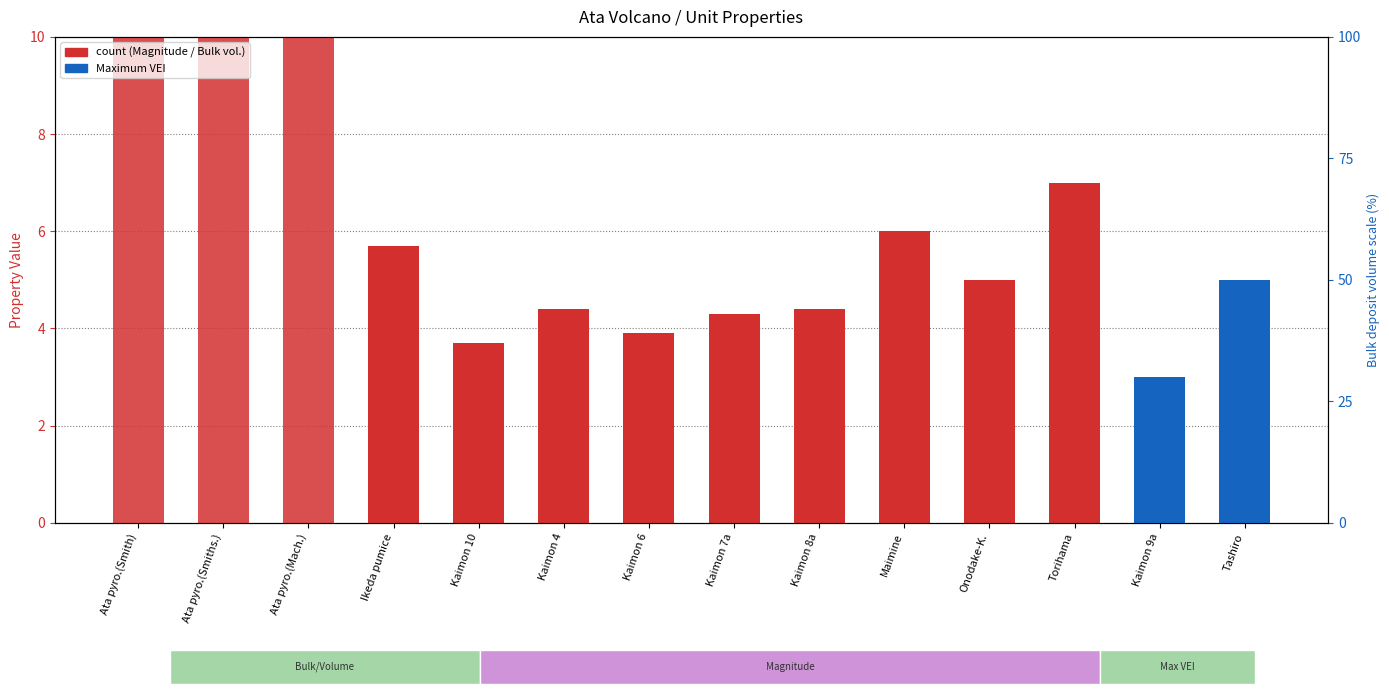

What is the maximum value shown in the chart?

10.0